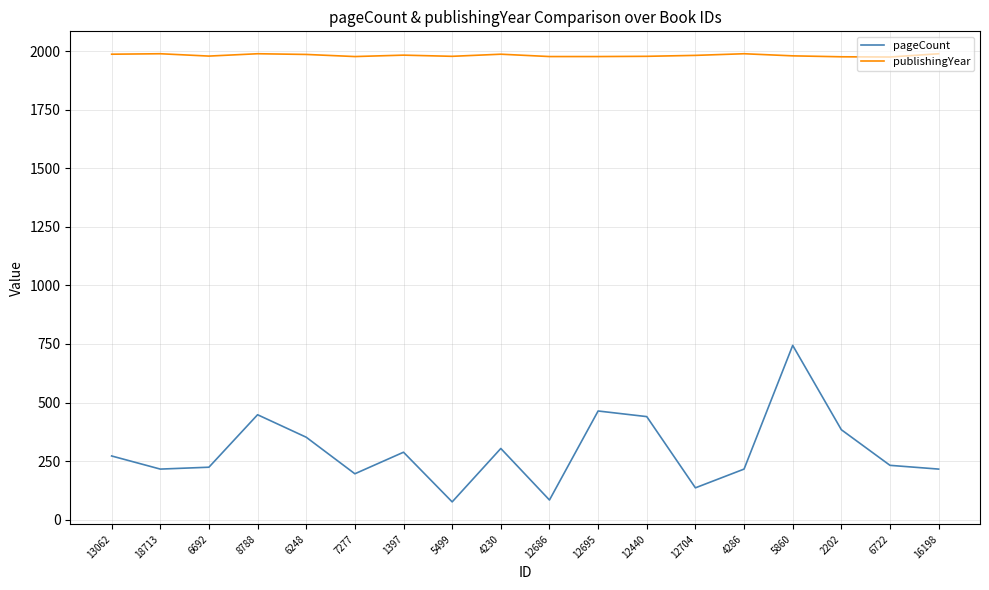

What is the average value of the pageCount series?

294